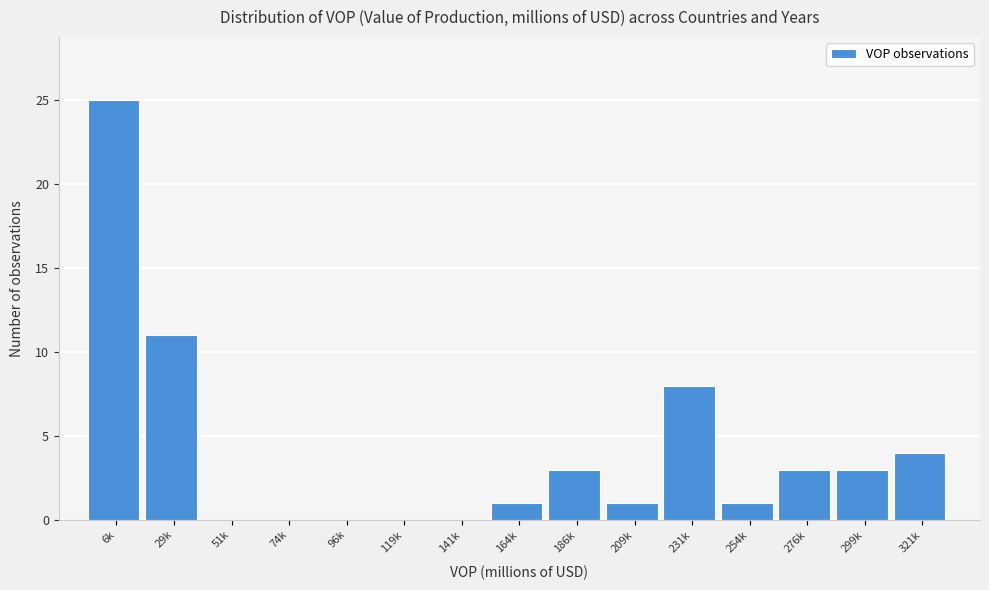

Reading right to left, extract all data points from this chart.

321k=4	299k=3	276k=3	254k=1	231k=8	209k=1	186k=3	164k=1	141k=0	119k=0	96k=0	74k=0	51k=0	29k=11	6k=25